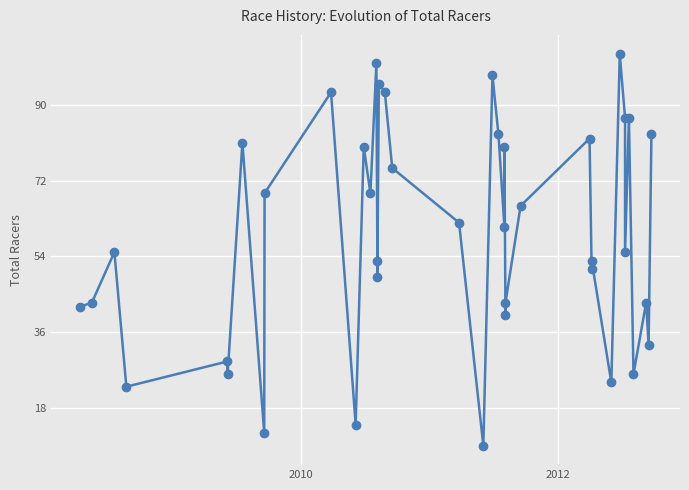

What is the value of the 5th point from the left?

29